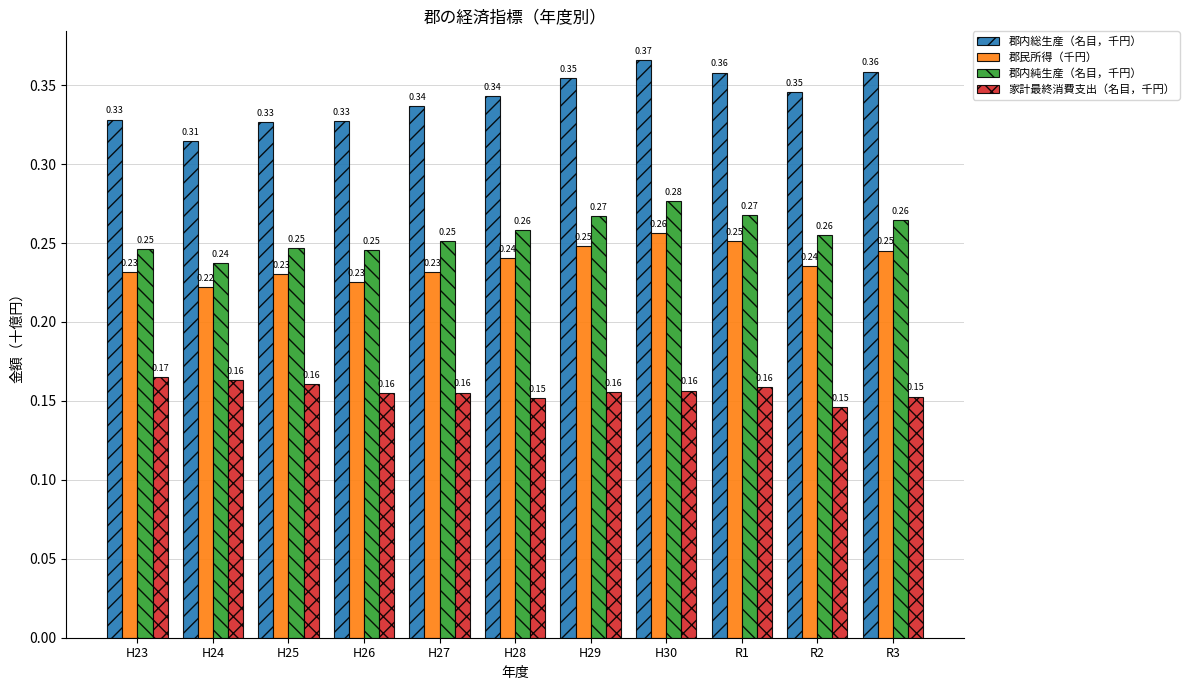

What is the label of the 8th bar from the left?

H30